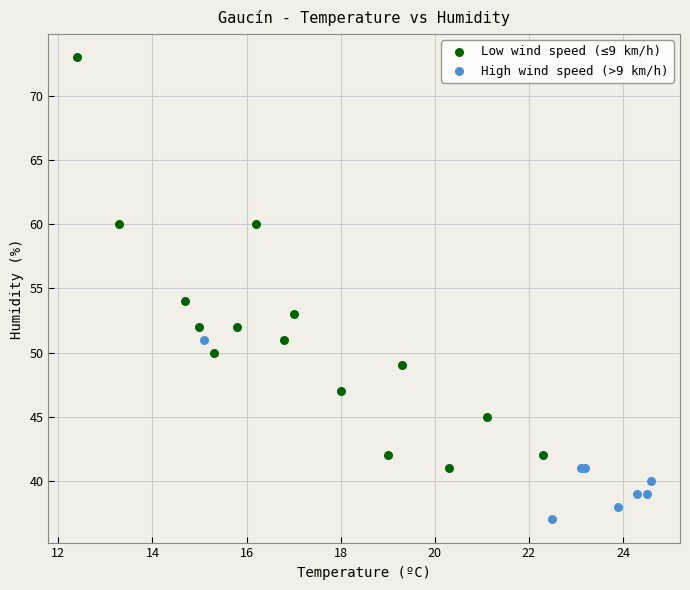

What are all the series names shown in the legend?

Low wind speed (≤9 km/h), High wind speed (>9 km/h)